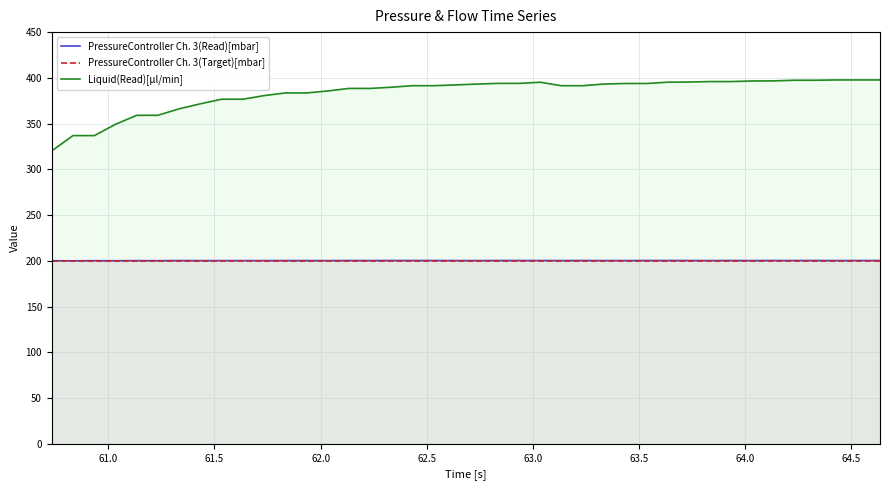

True or false: Liquid(Read)[µl/min] and PressureController Ch. 3(Read)[mbar] cross at least once.

False